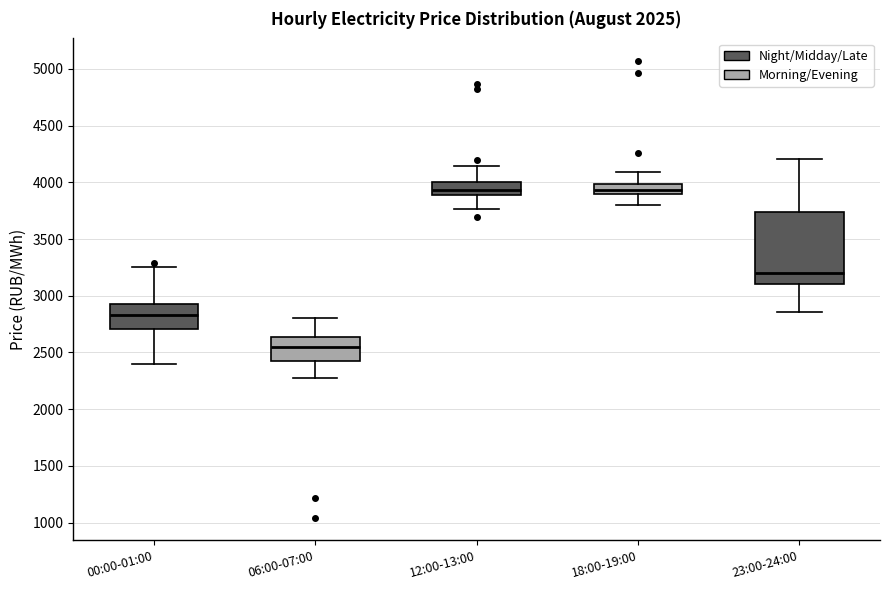

Reading left to right, read every box against the y-axis: the position of its median line, the range the box covers, and the ends of its whiskers. The values are not printed on the chart, so give them approximately, as read against the axis.

00:00-01:00: median 2850, box 2700 to 2950, whiskers 2400 to 3250
06:00-07:00: median 2550, box 2400 to 2650, whiskers 2300 to 2800
12:00-13:00: median 3950, box 3900 to 4000, whiskers 3750 to 4150
18:00-19:00: median 3950, box 3900 to 4000, whiskers 3800 to 4100
23:00-24:00: median 3200, box 3100 to 3750, whiskers 2850 to 4200